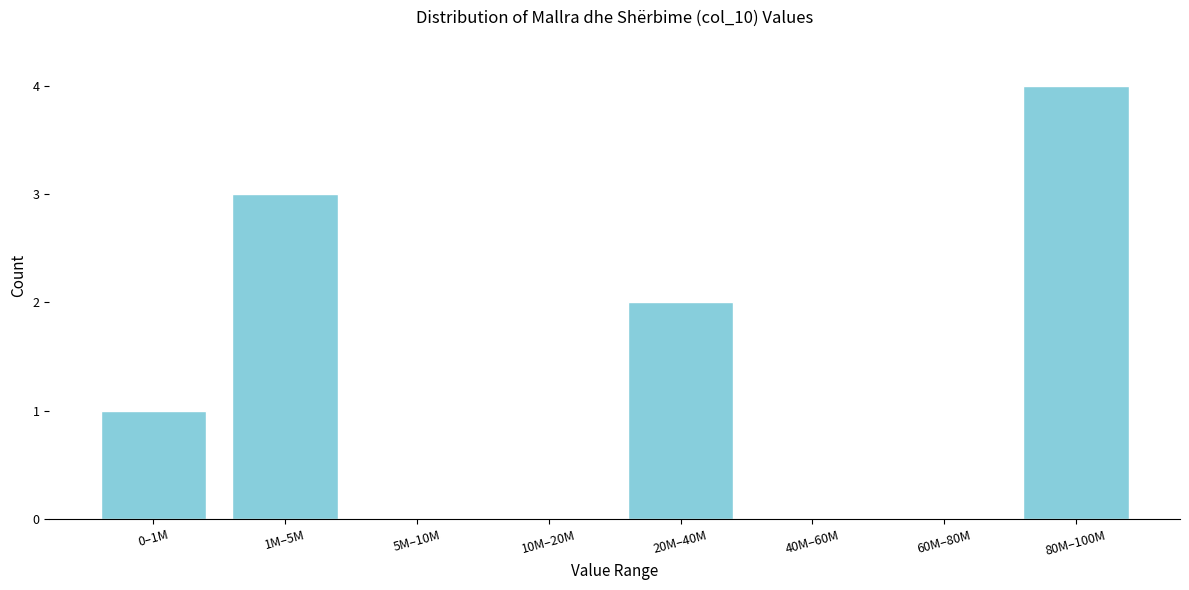

Reading left to right, list all the values displayed in this chart.

0–1M=1	1M–5M=3	5M–10M=0	10M–20M=0	20M–40M=2	40M–60M=0	60M–80M=0	80M–100M=4